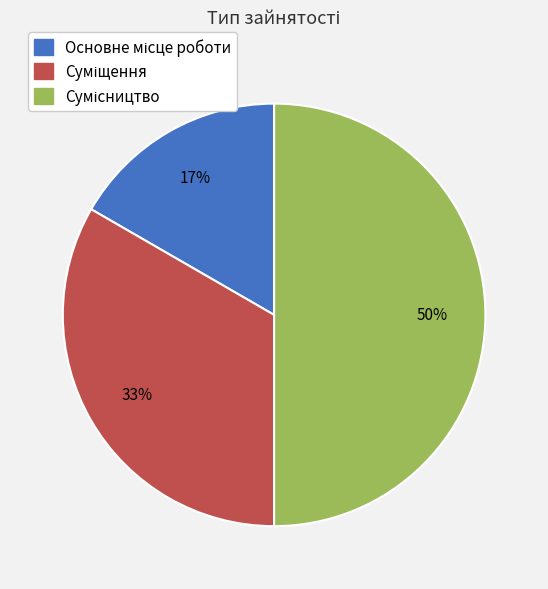

Count the number of slices in the pie.

3